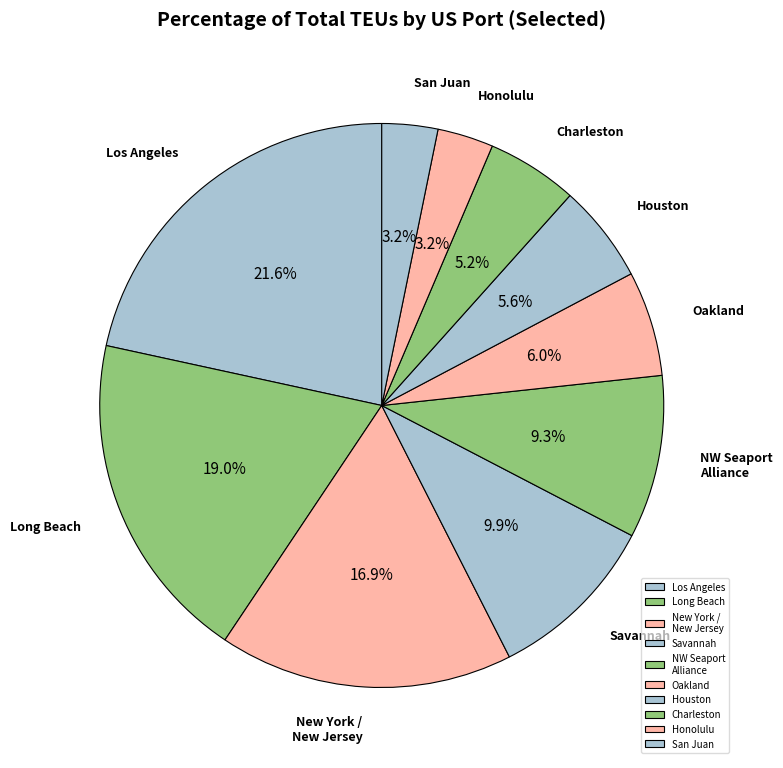

To the nearest percent, what is the average slice percentage?

10%